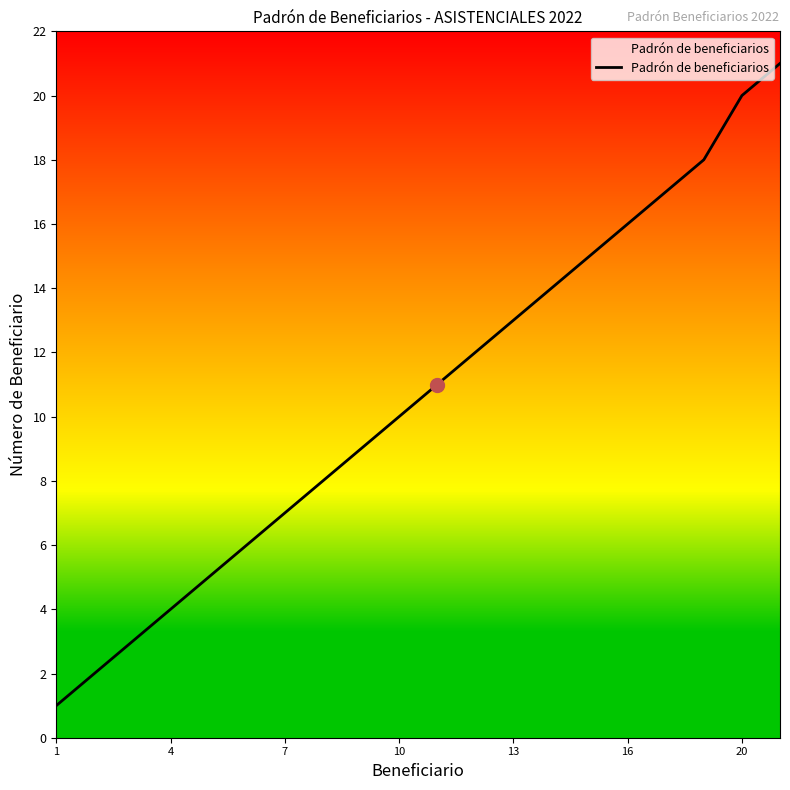

What is the greatest value displayed?

21